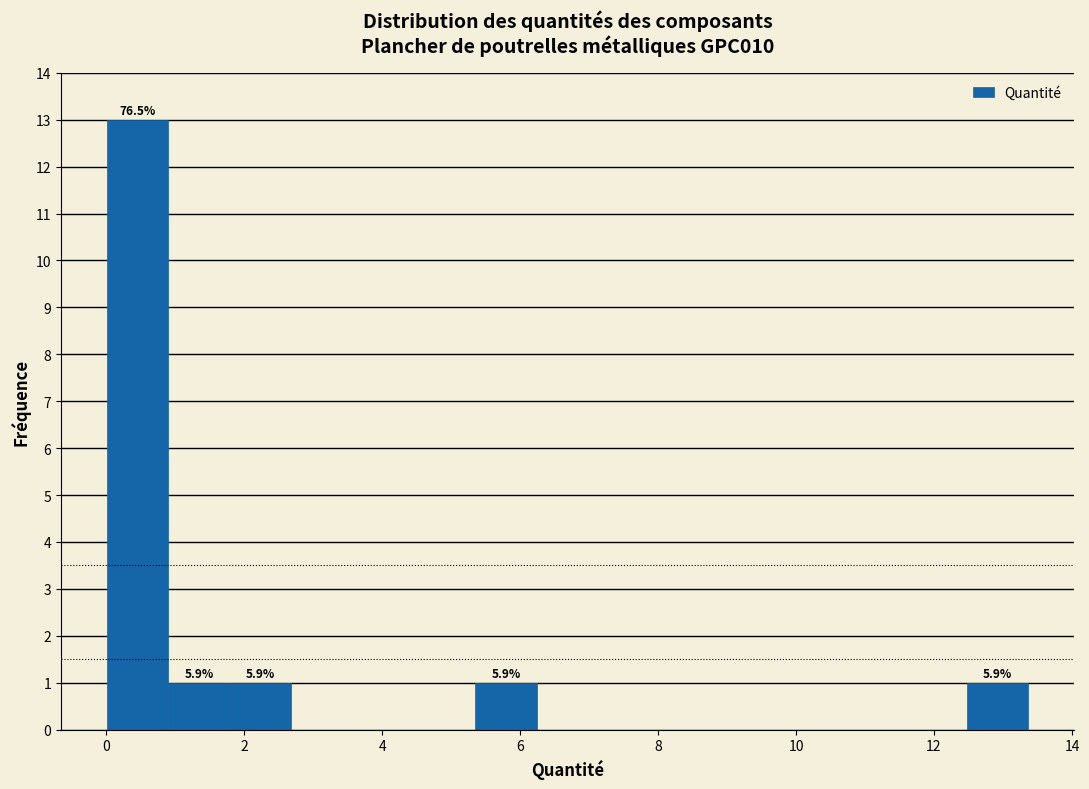

Over which range of the x-axis is the bar tallest?

0.0 to 1.0